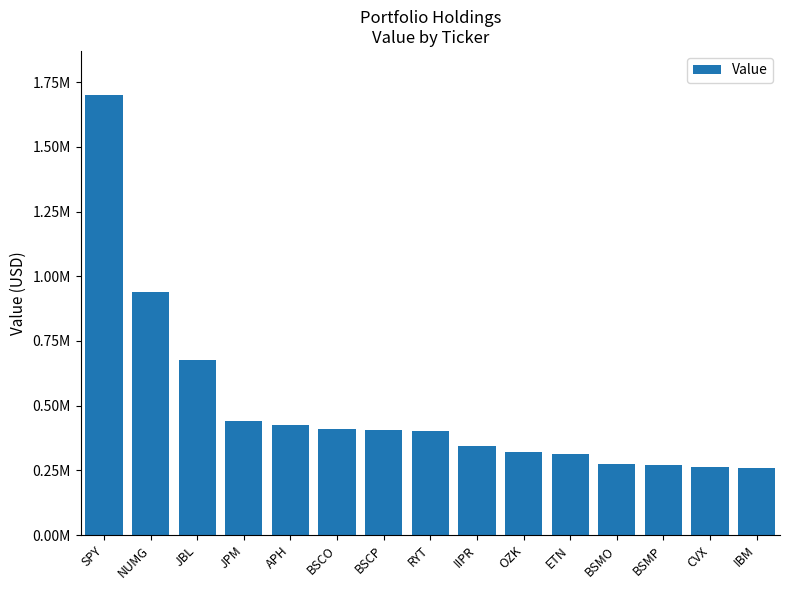

Reading left to right, extract all data points from this chart.

1701000	940000	675000	439000	426000	408000	405000	402000	345000	320000	315000	273000	271000	264000	258000